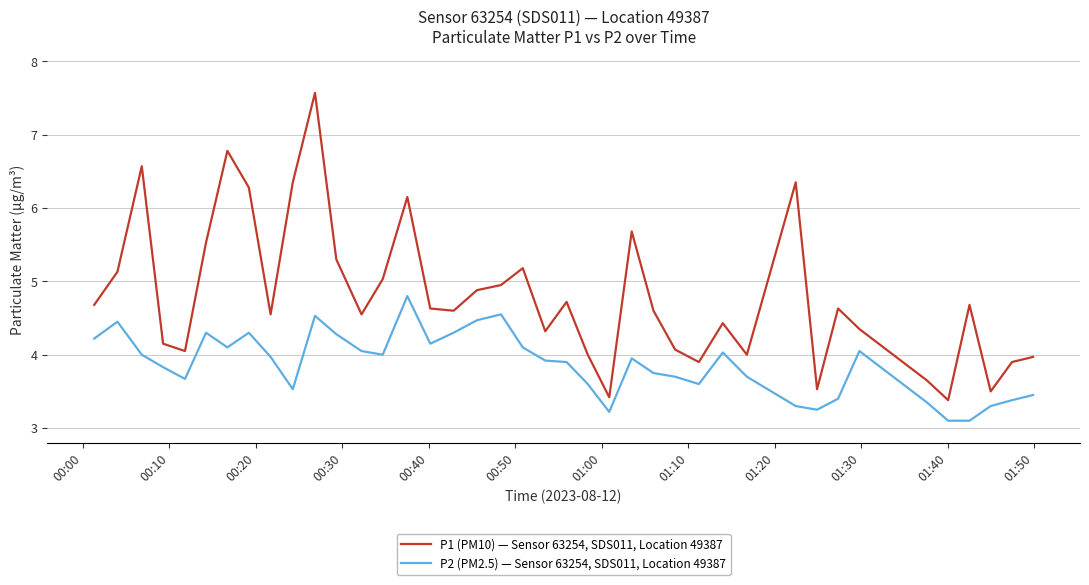

Which series has the widest spread of values?

P1 (PM10) — Sensor 63254, SDS011, Location 49387